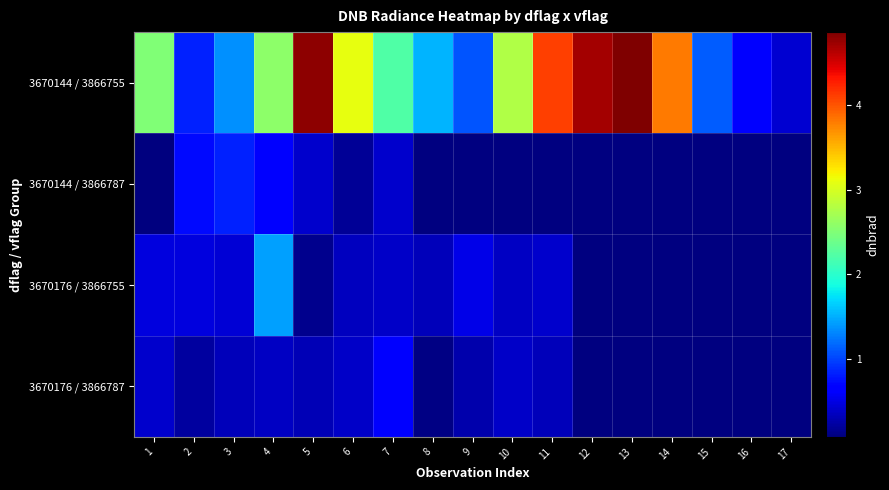

Between 6 and 17, which series saw the biggest shift?

3670144 / 3866755